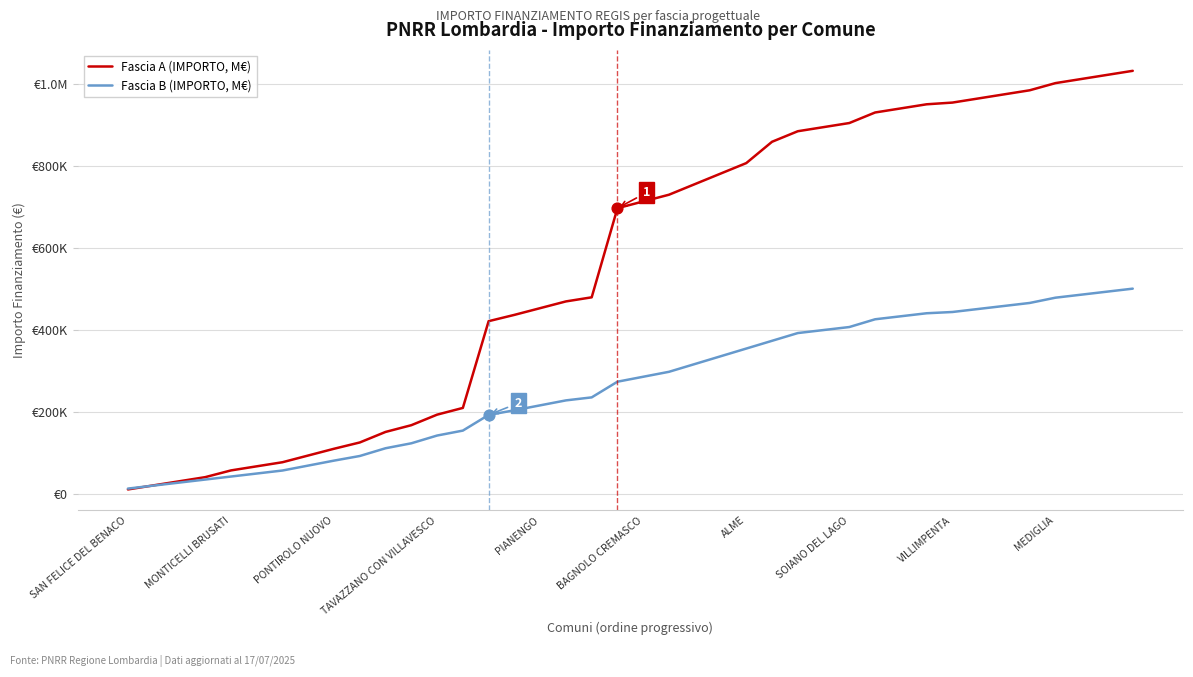

What are all the series names shown in the legend?

Fascia A (IMPORTO, M€), Fascia B (IMPORTO, M€)